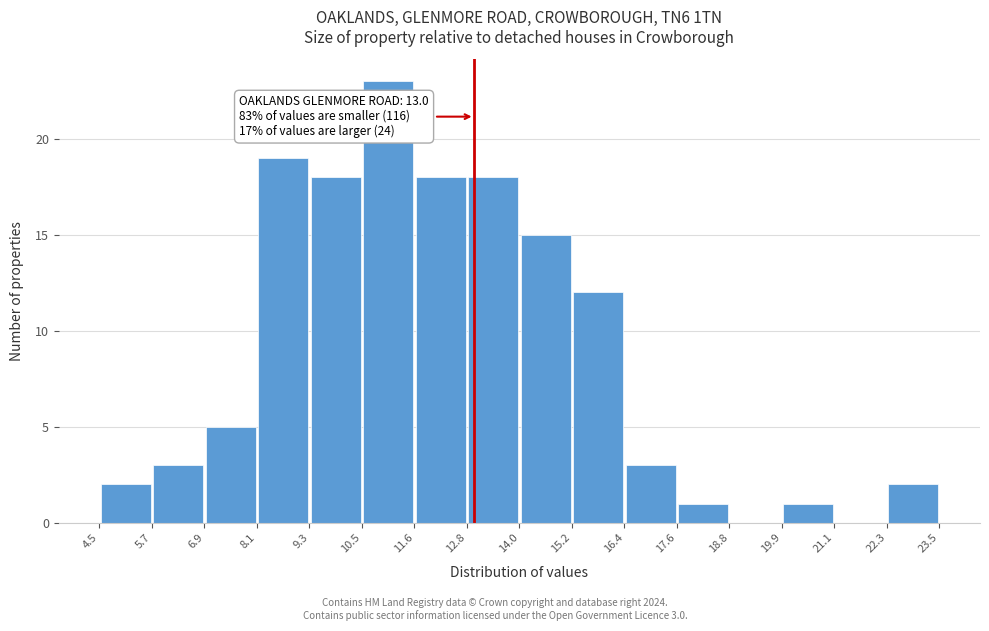

Over which range of the x-axis is the bar tallest?

10.5 to 11.6